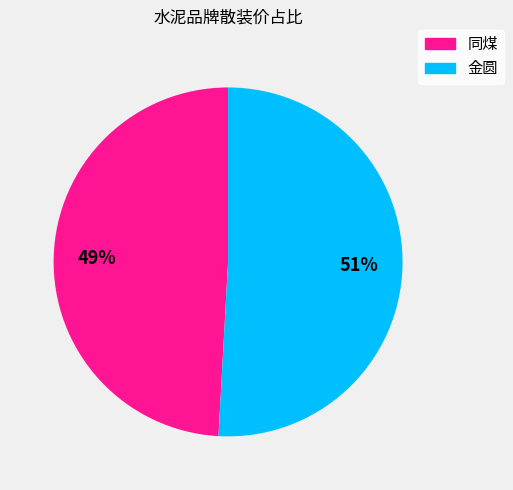

Do 同煤 and 金圆 together represent more than half of the pie?

Yes